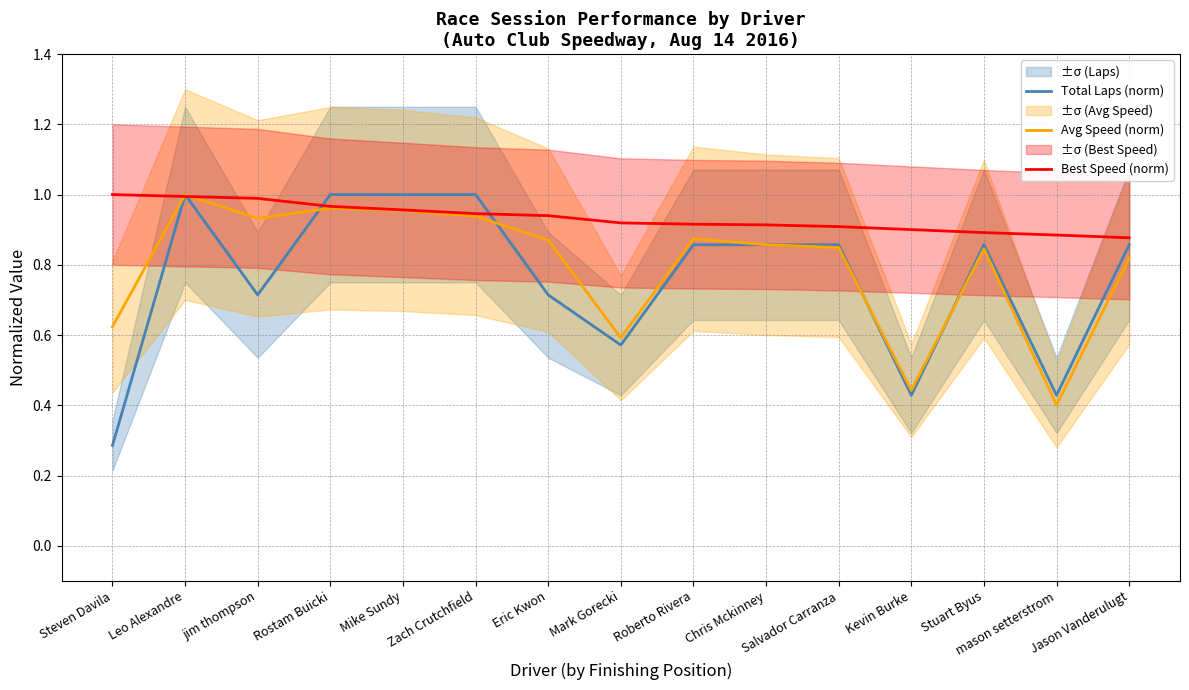

Reading left to right, list all the values displayed in this chart.

Total Laps (norm): 0.3	1.0	0.7	1.0	1.0	1.0	0.7	0.6	0.9	0.9	0.9	0.4	0.9	0.4	0.9
Avg Speed (norm): 0.6	1.0	0.9	1.0	1.0	0.9	0.9	0.6	0.9	0.9	0.8	0.4	0.8	0.4	0.8
Best Speed (norm): 1.0	1.0	1.0	1.0	1.0	0.9	0.9	0.9	0.9	0.9	0.9	0.9	0.9	0.9	0.9